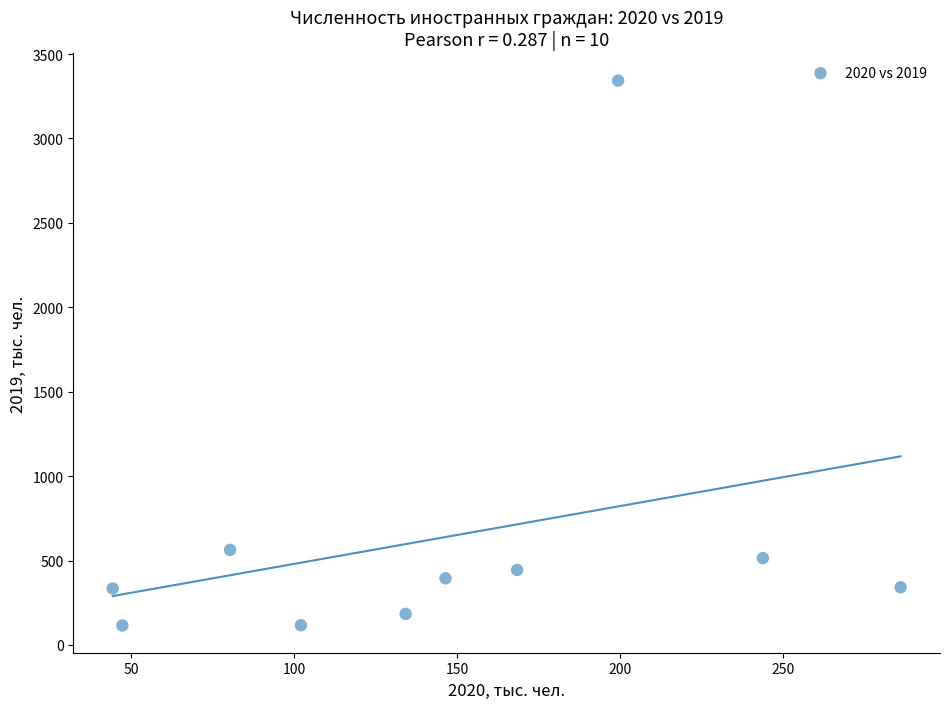

What Y value in the scatter plot is closest to 1729?

562.7